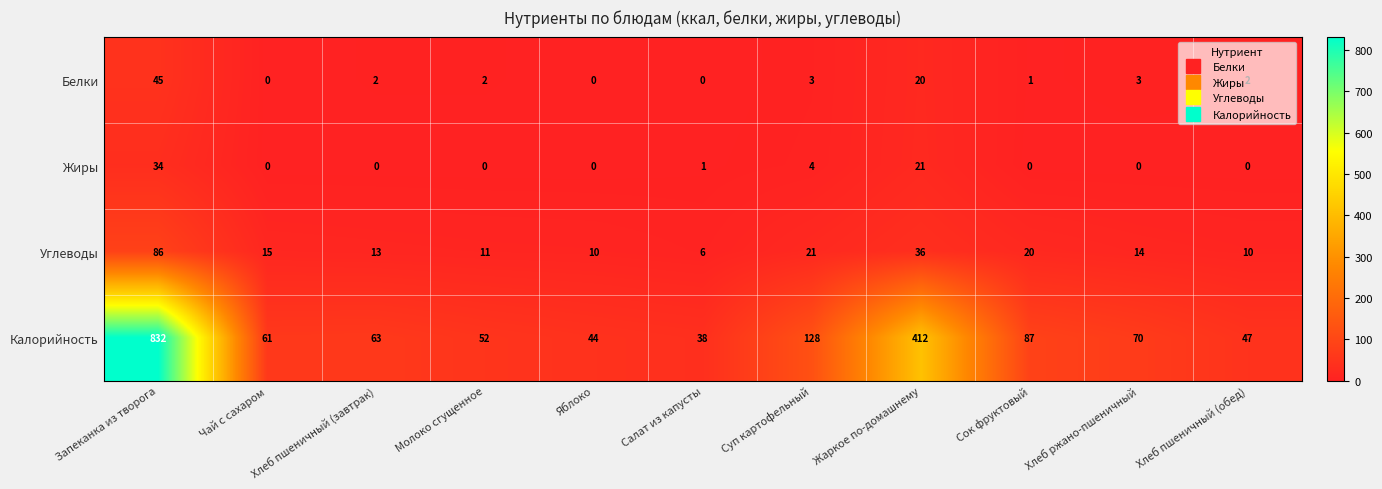

Which category has the lowest value in the Калорийность series?

Салат из капусты